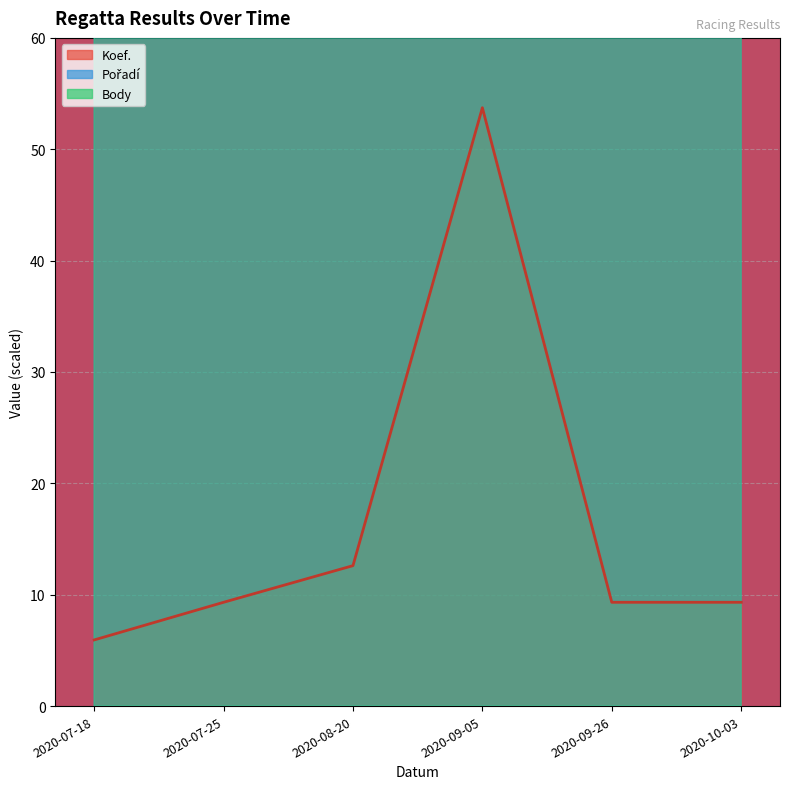

Which category has the lowest value across all series?

2020-07-18